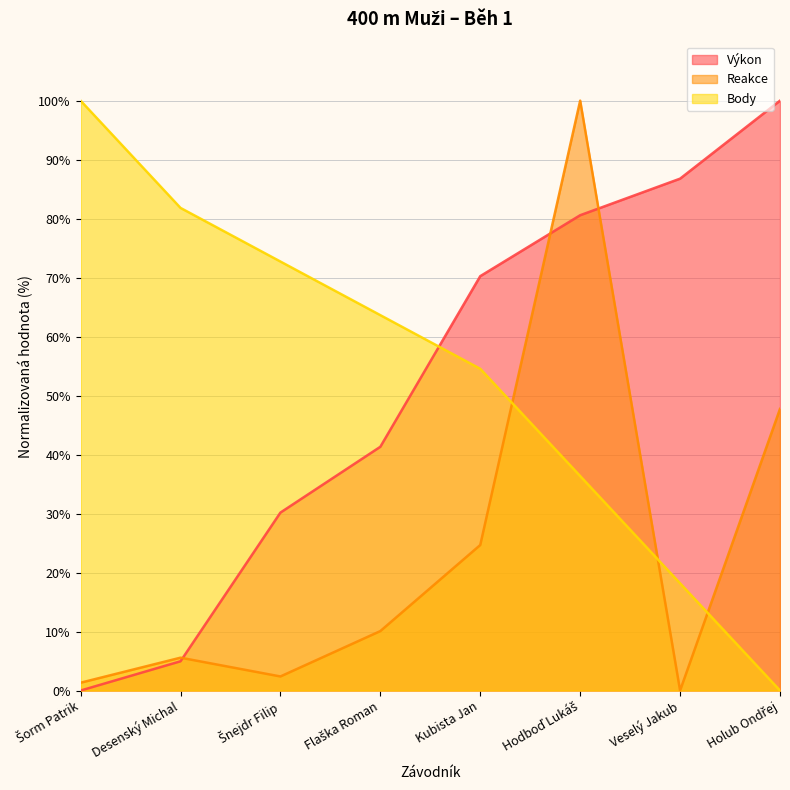

How many lines are shown in the chart?

3